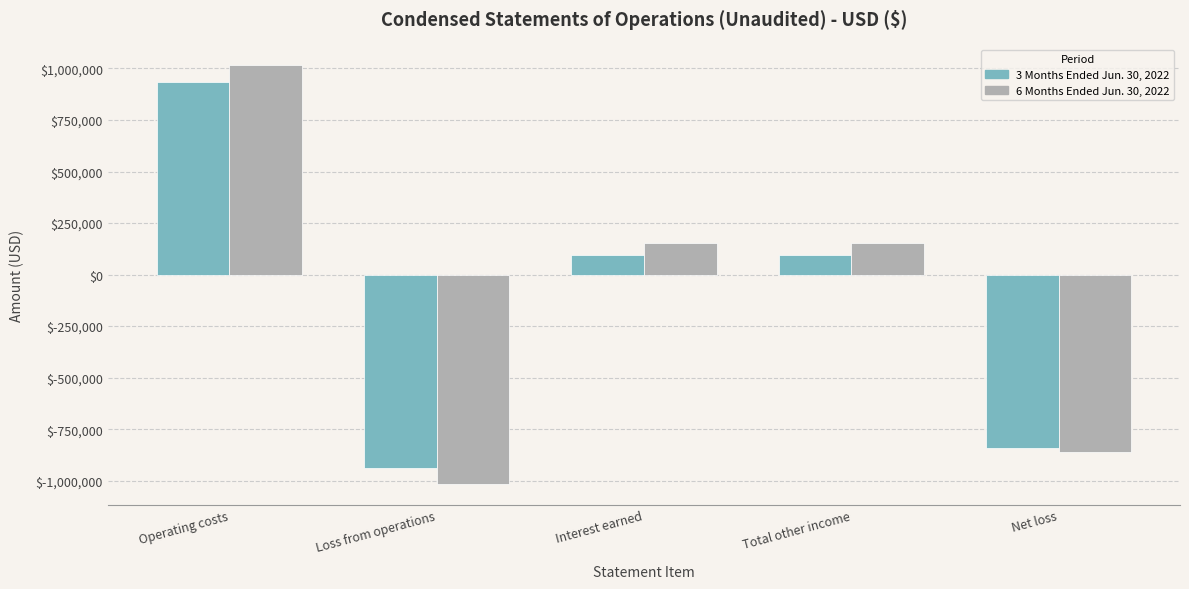

Rank the series by their average value, from lowest to highest.

3 Months Ended Jun. 30, 2022, 6 Months Ended Jun. 30, 2022